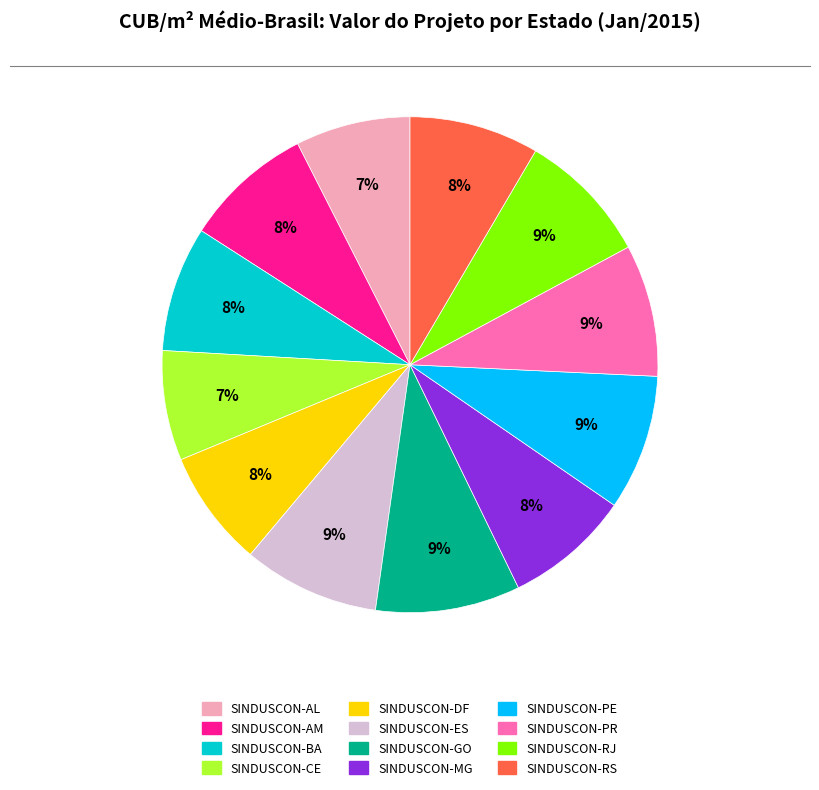

Does any single category account for the majority?

No